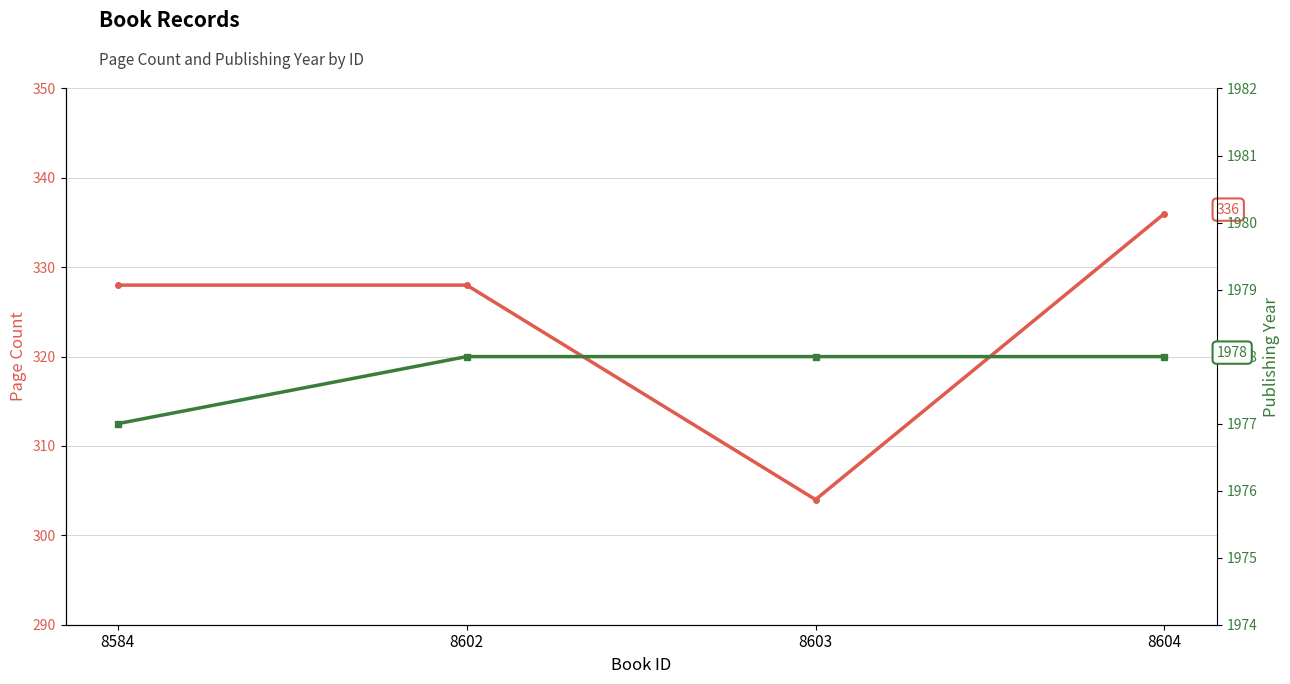

List the series in order of their overall mean, highest first.

publishingYear, pageCount